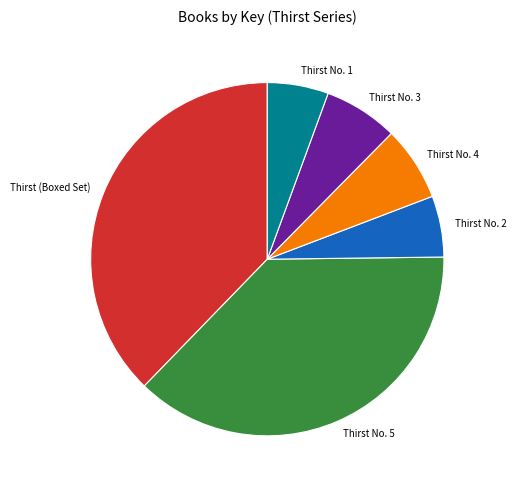

Is the sum of Thirst No. 4 and Thirst (Boxed Set) greater than half?

No